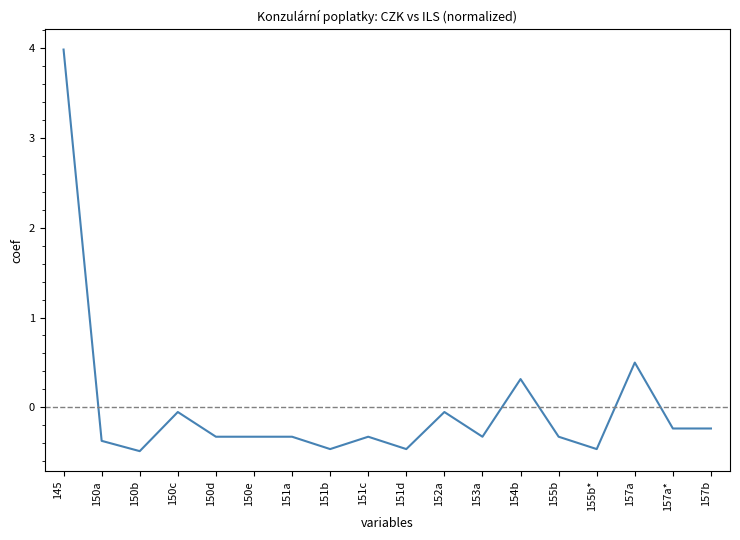

Reading left to right, what are all the values shown in this chart?

145=4.0	150a=-0.4	150b=-0.5	150c=-0.1	150d=-0.3	150e=-0.3	151a=-0.3	151b=-0.5	151c=-0.3	151d=-0.5	152a=-0.1	153a=-0.3	154b=0.3	155b=-0.3	155b*=-0.5	157a=0.5	157a*=-0.2	157b=-0.2